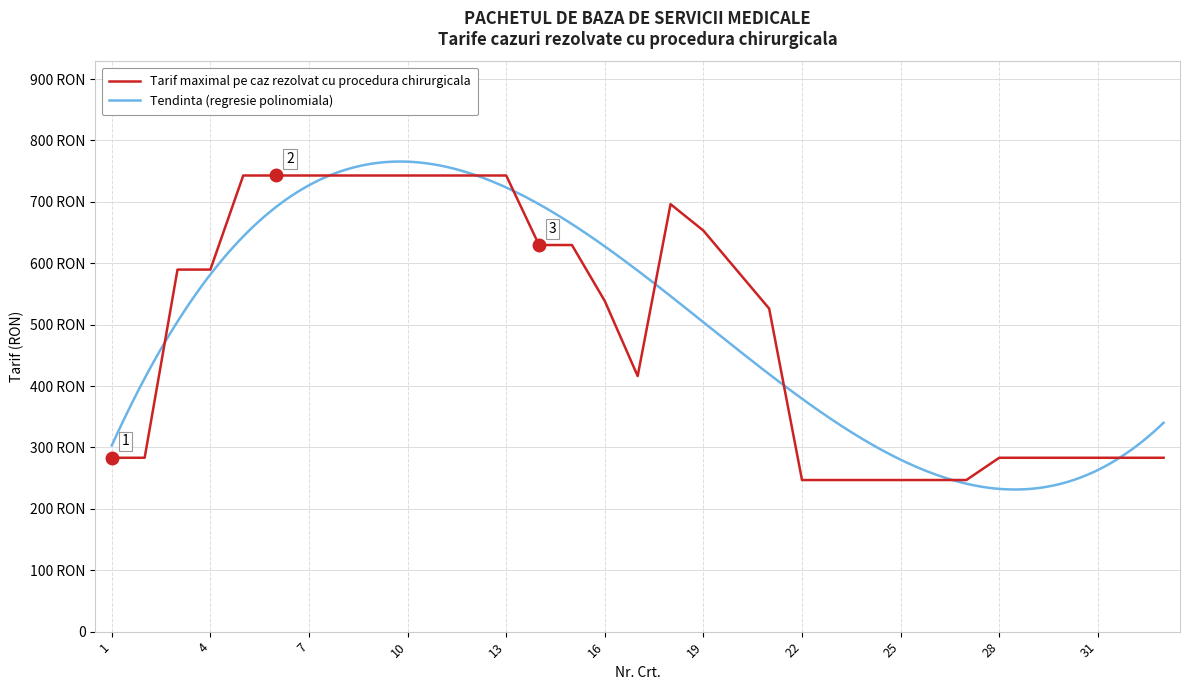

Approximately how many times larger is the value at 19 compared to 33?

2.3